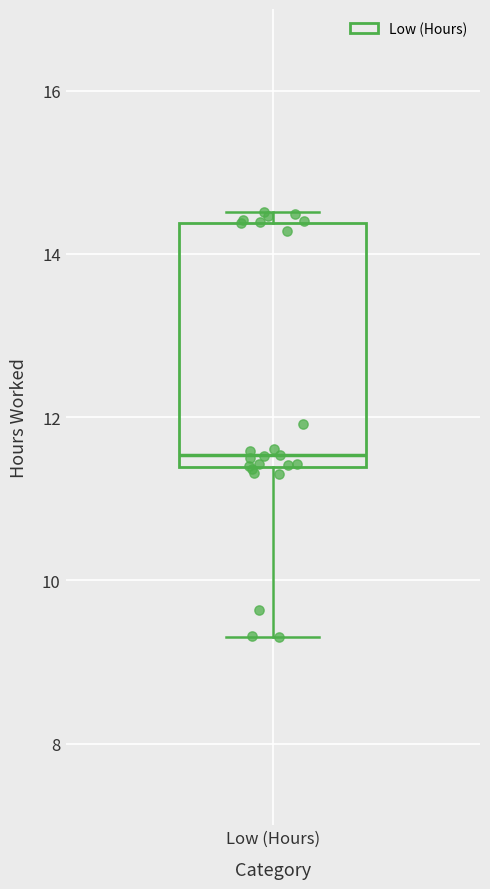

Where is the upper edge of the box for Low (Hours) on the y-axis? The values are not printed on the chart, so give them approximately, as read against the axis.

14.4